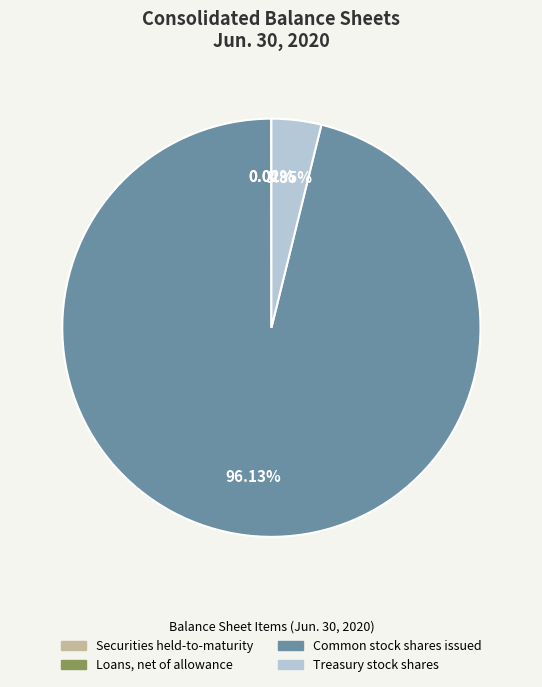

To the nearest percent, what is the average slice percentage?

25%